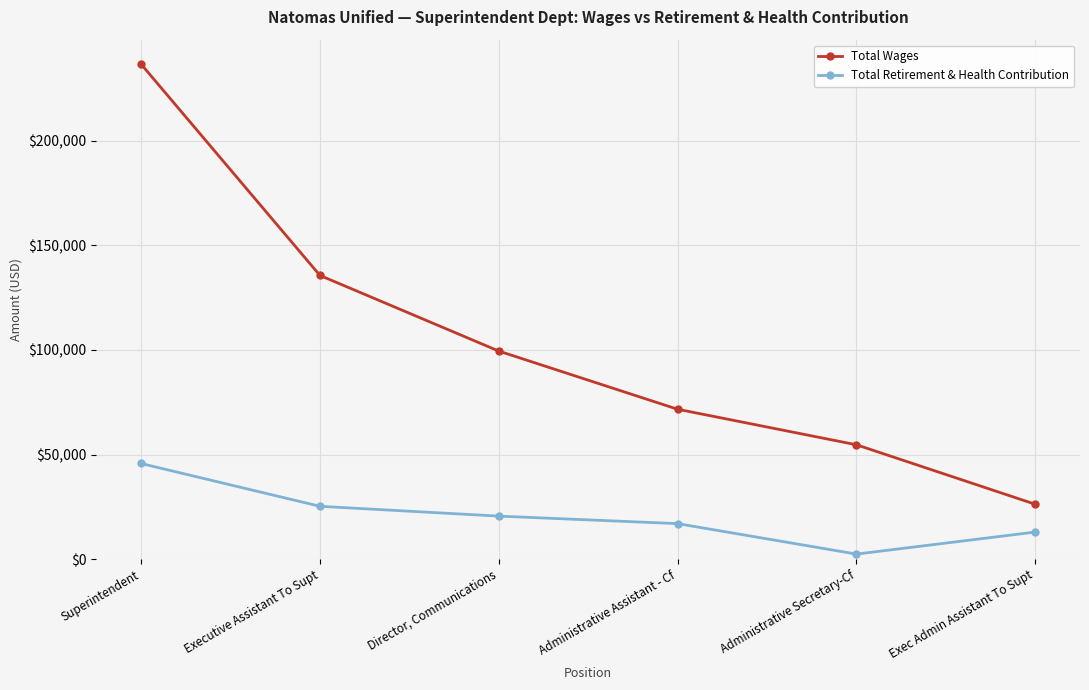

What is the value of the Total Wages point at the 3rd from the left?

99417